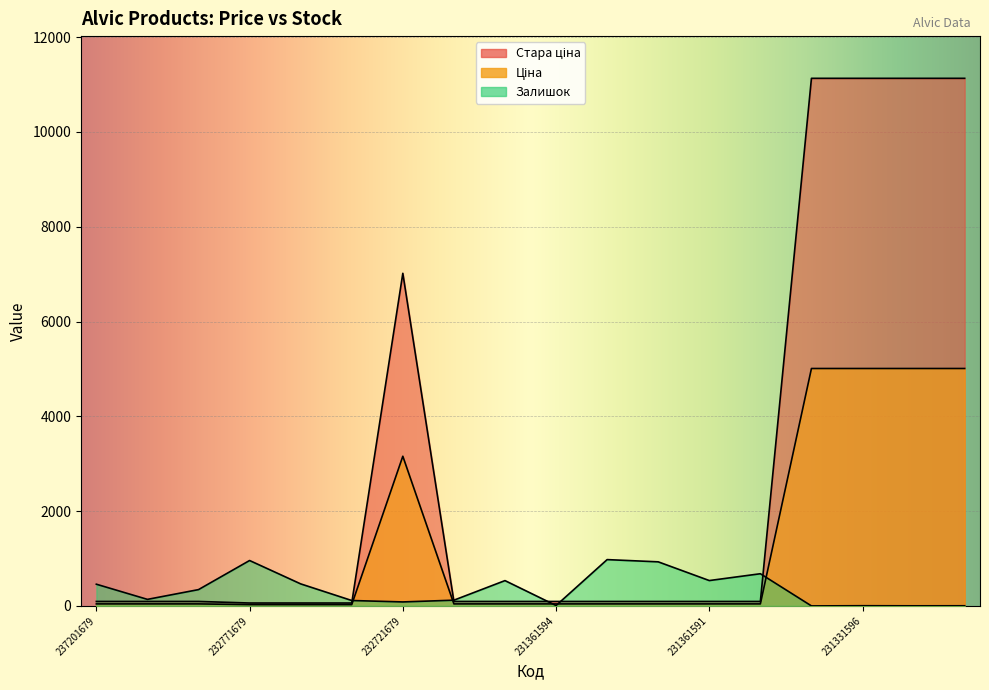

What are all the series names shown in the legend?

Ціна, Стара ціна, Залишок